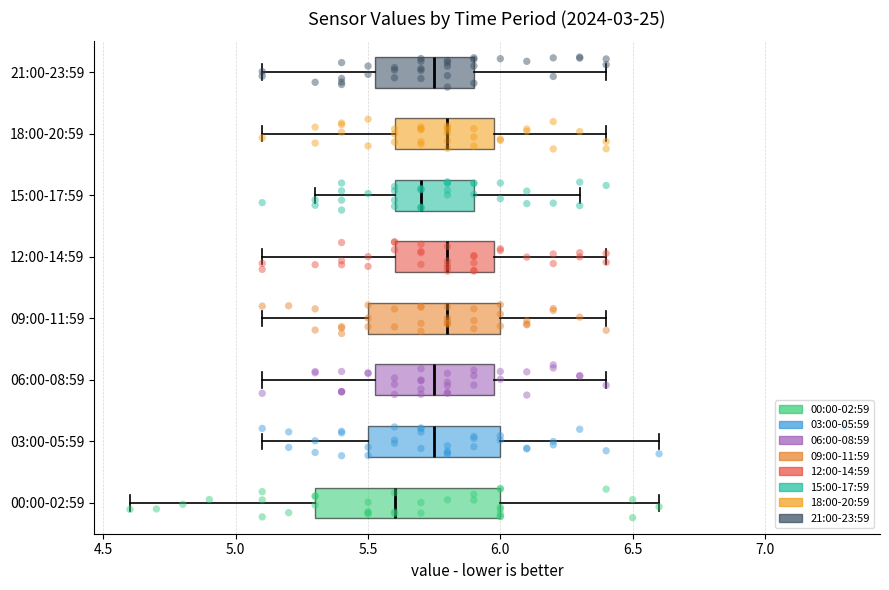

Reading bottom to top, read every box against the x-axis: the position of its median line, the range the box covers, and the ends of its whiskers. The values are not printed on the chart, so give them approximately, as read against the axis.

00:00-02:59: median 5.60, box 5.30 to 6.00, whiskers 4.60 to 6.60
03:00-05:59: median 5.75, box 5.50 to 6.00, whiskers 5.10 to 6.60
06:00-08:59: median 5.75, box 5.55 to 6.00, whiskers 5.10 to 6.40
09:00-11:59: median 5.80, box 5.50 to 6.00, whiskers 5.10 to 6.40
12:00-14:59: median 5.80, box 5.60 to 6.00, whiskers 5.10 to 6.40
15:00-17:59: median 5.70, box 5.60 to 5.90, whiskers 5.30 to 6.30
18:00-20:59: median 5.80, box 5.60 to 6.00, whiskers 5.10 to 6.40
21:00-23:59: median 5.75, box 5.55 to 5.90, whiskers 5.10 to 6.40